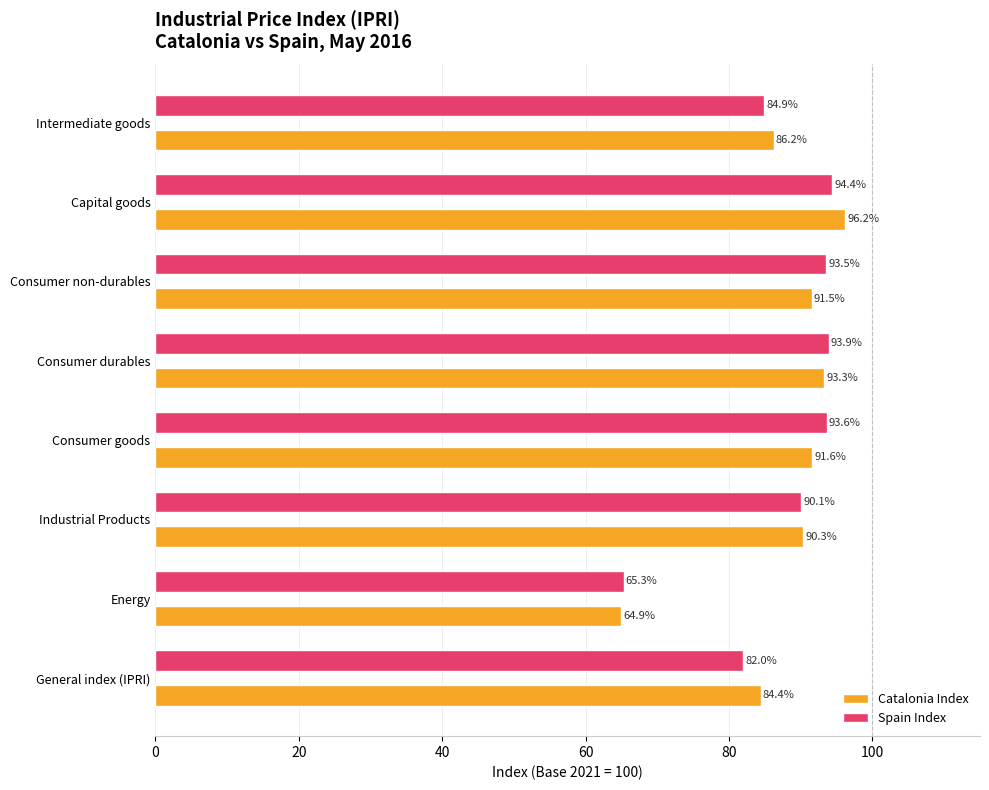

Rank the categories by Catalonia Index value from highest to lowest.

Capital goods, Consumer durables, Consumer goods, Consumer non-durables, Industrial Products, Intermediate goods, General index (IPRI), Energy